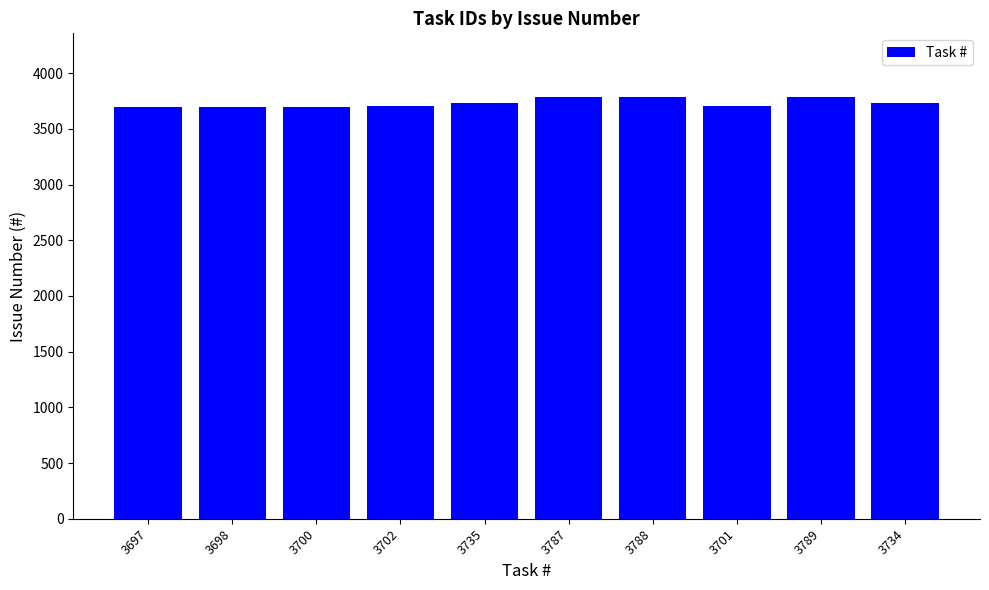

Is it true that the value at 3698 is 5379?

False